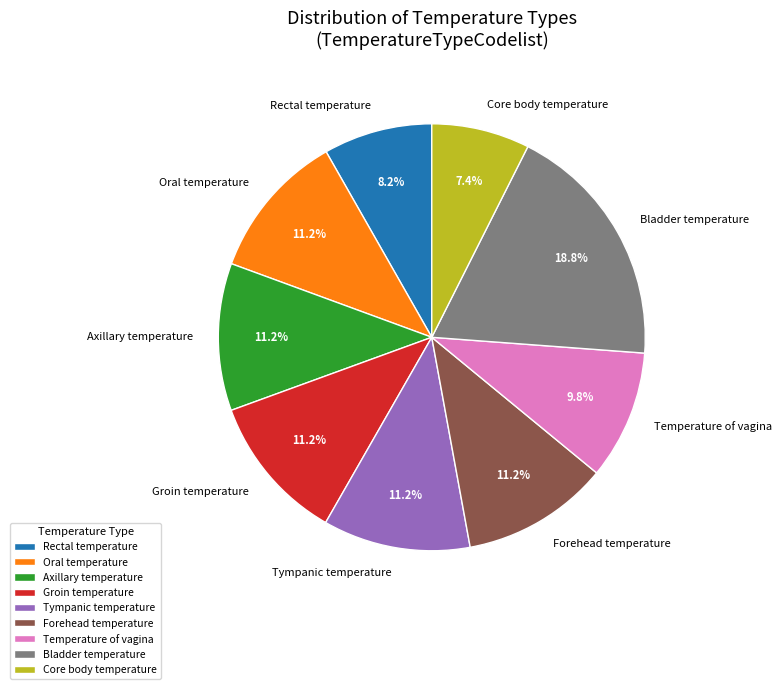

Is it true that Oral temperature is 11% of the pie?

True